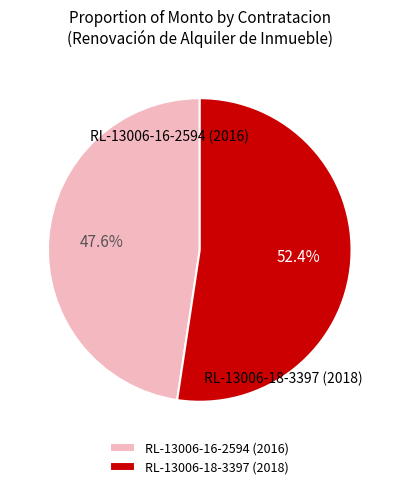

To the nearest percent, what is the average slice percentage?

50%